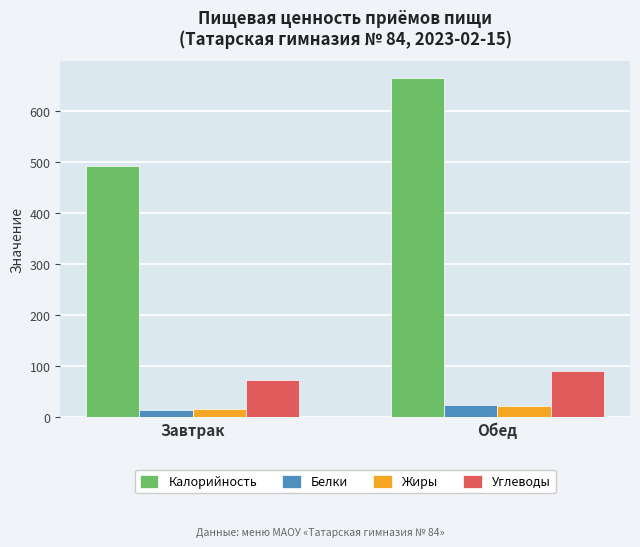

What are all the series names shown in the legend?

Калорийность, Белки, Жиры, Углеводы